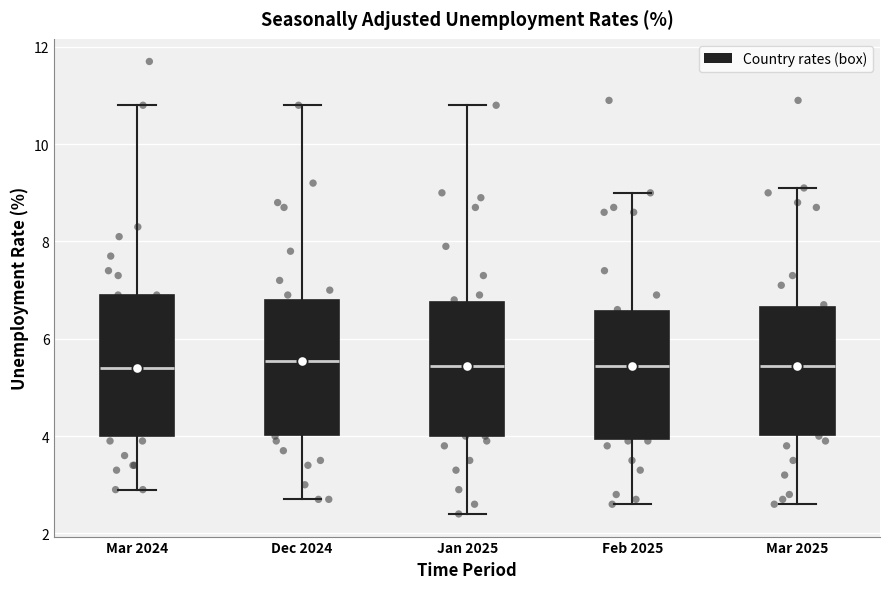

Where is the lower edge of the box for Dec 2024 on the y-axis? The values are not printed on the chart, so give them approximately, as read against the axis.

4.0